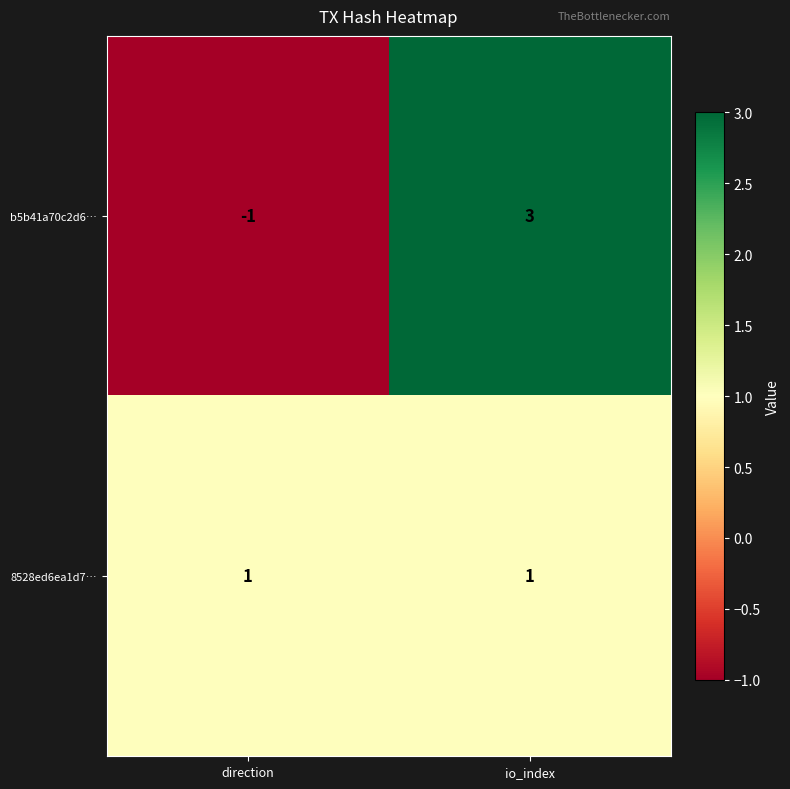

Is it true that 8528ed6ea1d7… equals 1 at io_index?

True